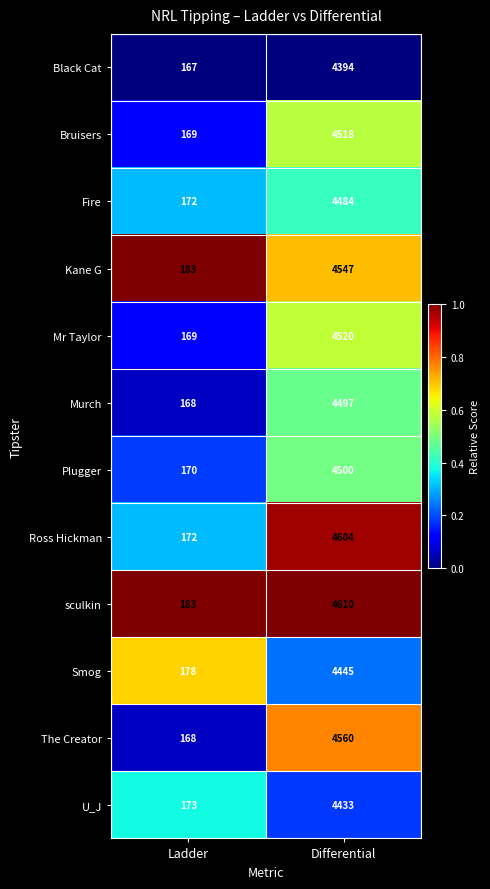

Between Ladder and Differential, which series saw the biggest shift?

Ross Hickman